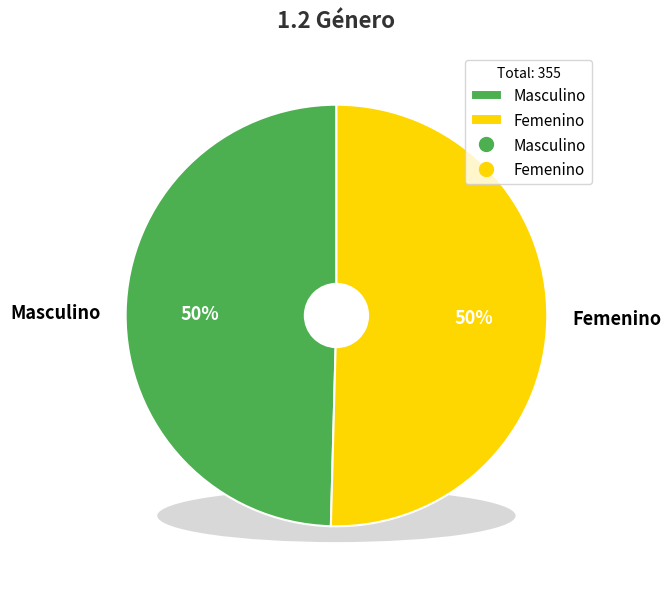

To the nearest percent, what is the combined percentage of Masculino and Femenino?

100%